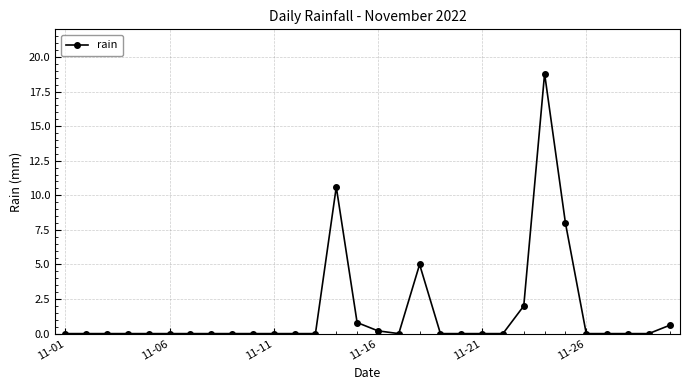

How many data points does each series have?

30